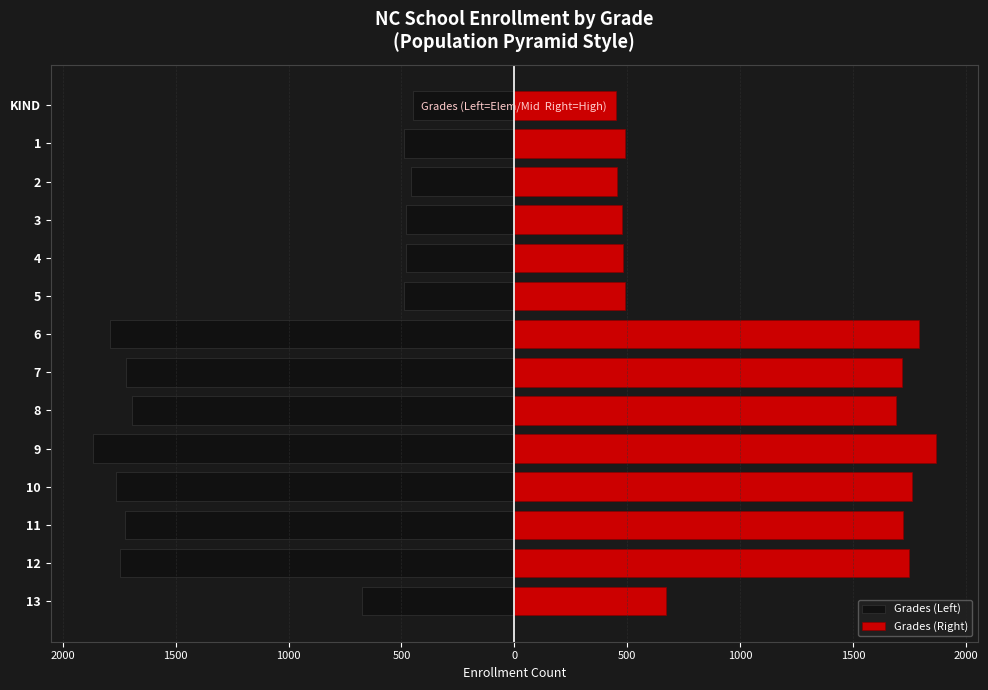

The Grades (Left) series shows -2640 at 9. True or false?

False